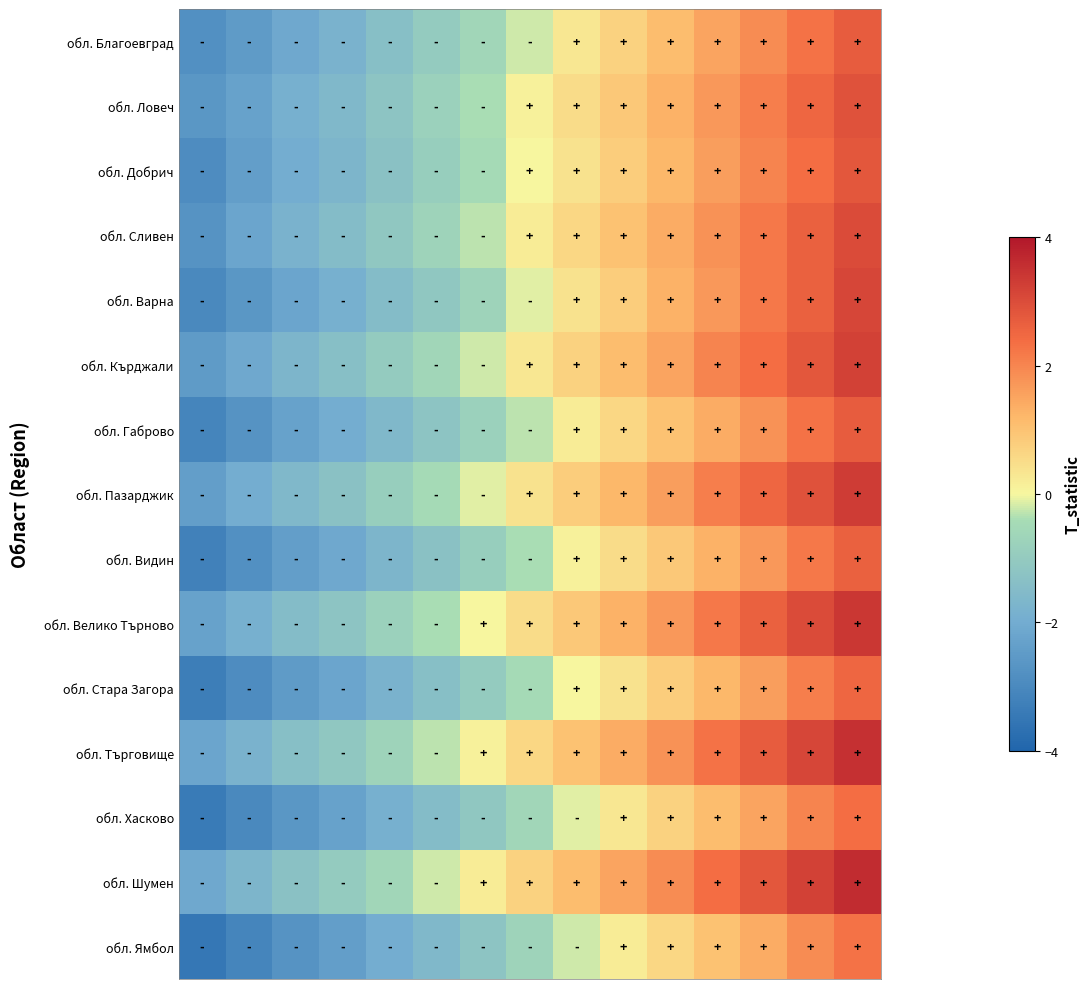

At how many categories does at least one series exceed 2?

4